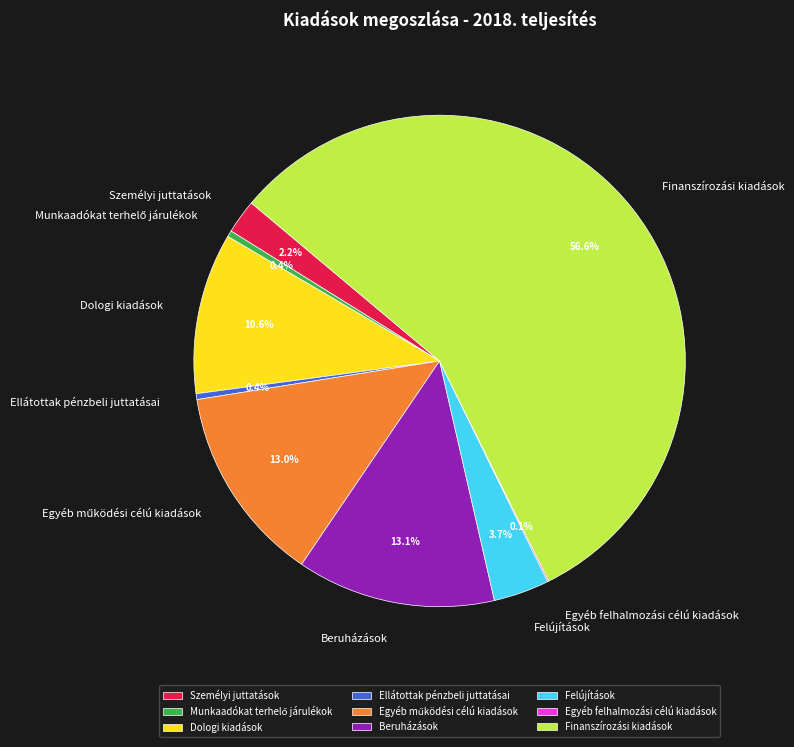

The Beruházások slice represents 13% of the pie. True or false?

True